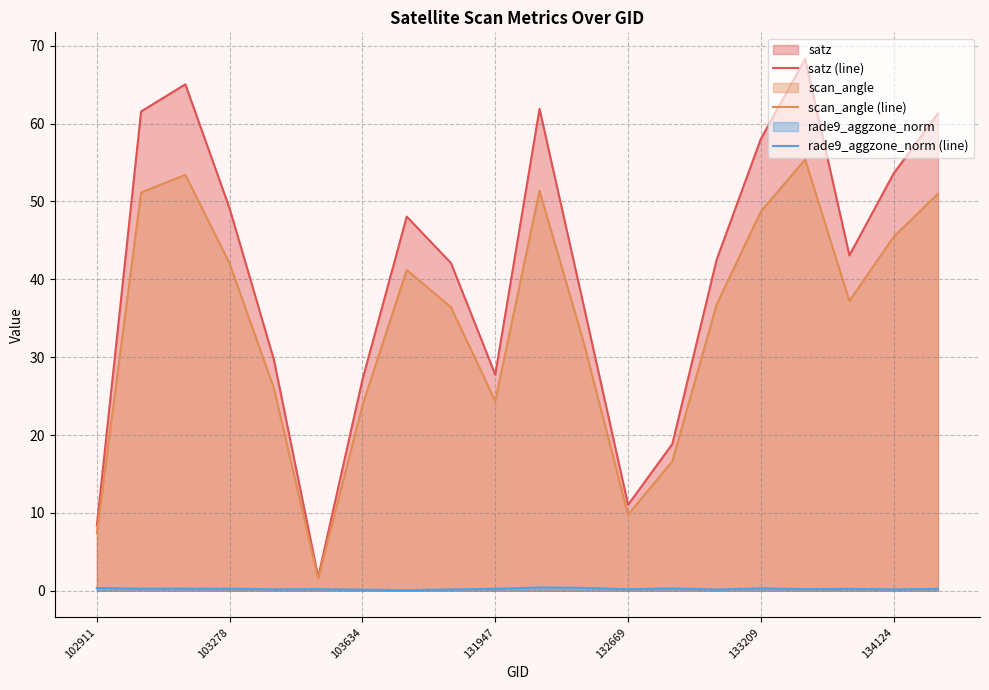

What is the difference between the maximum and second lowest values in the satz (line) series?

59.9